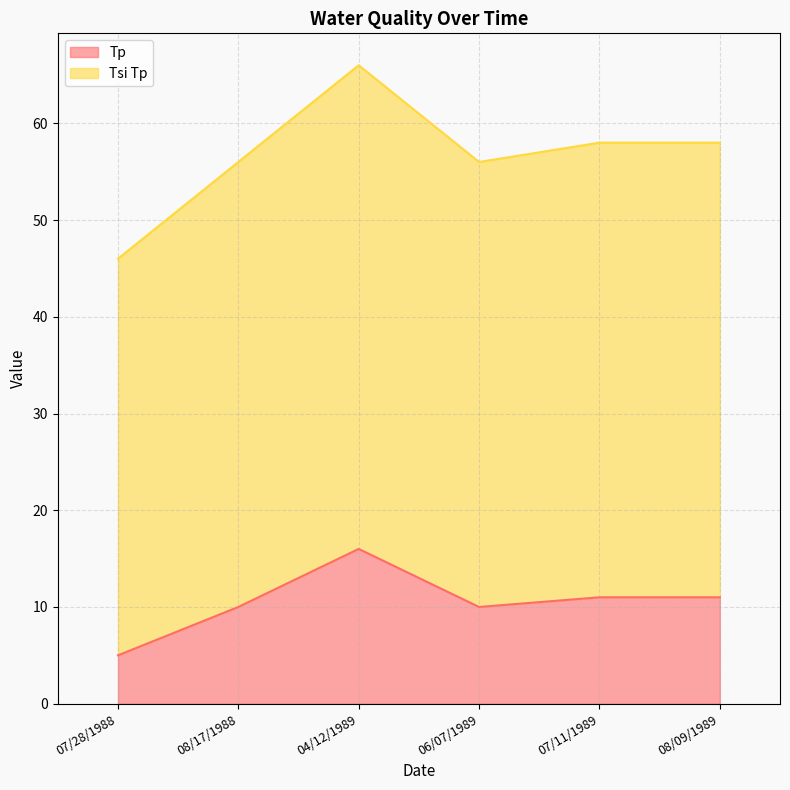

True or false: Tp and Tsi Tp intersect in this chart.

False